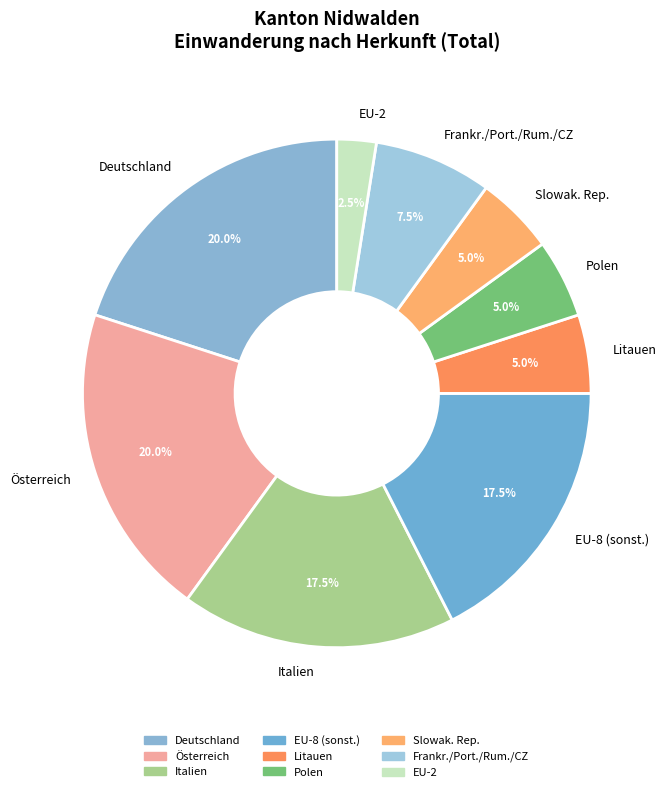

Is the sum of Litauen and Deutschland greater than half?

No